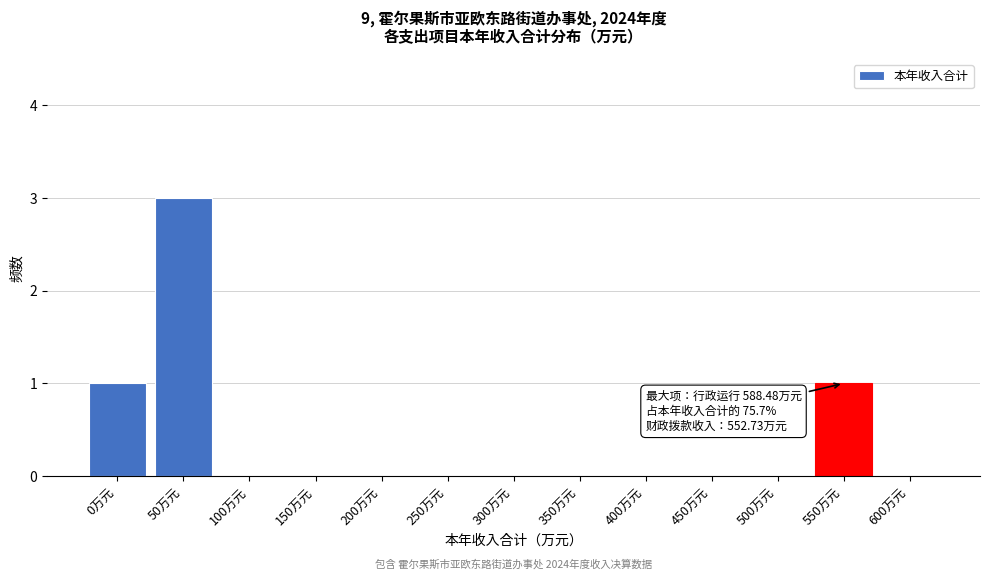

Reading left to right, list all the values displayed in this chart.

0万元=1	50万元=3	100万元=0	150万元=0	200万元=0	250万元=0	300万元=0	350万元=0	400万元=0	450万元=0	500万元=0	550万元=1	600万元=0